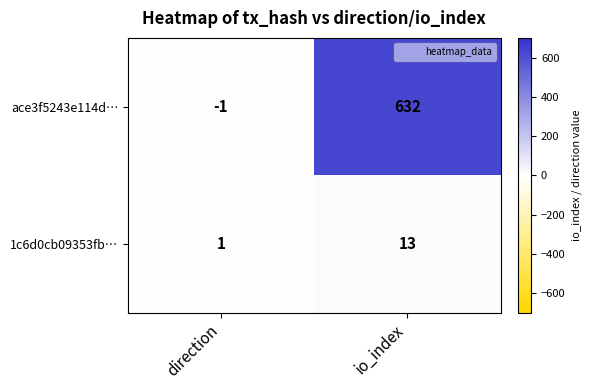

What is the approximate value of ace3f5243e114d… at io_index?

632